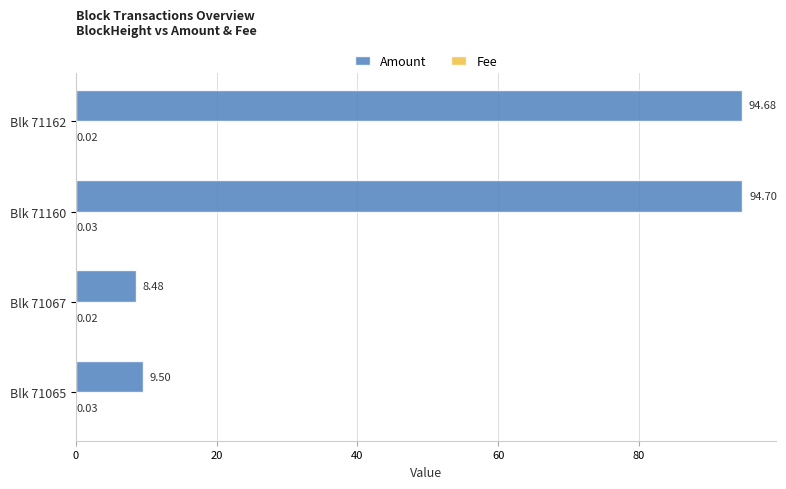

Where is Amount nearest to the value 51?

Blk 71065